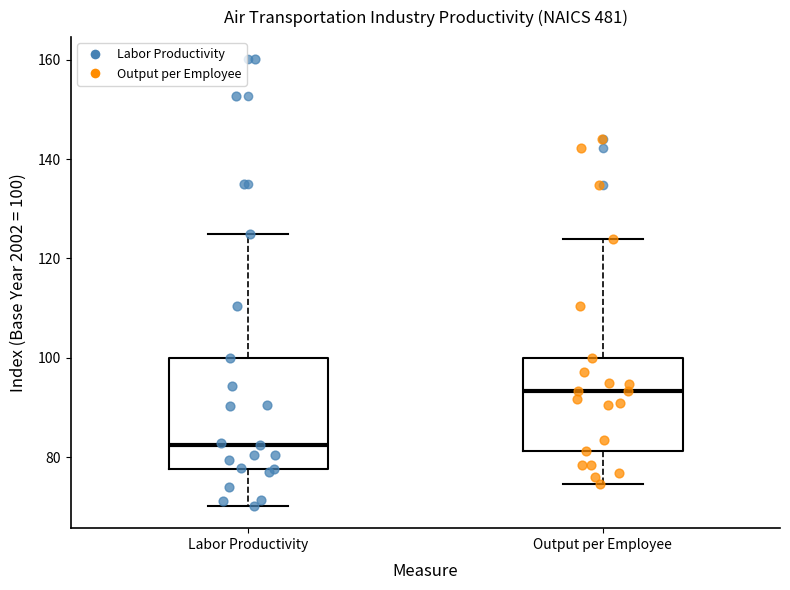

Reading left to right, read every box against the y-axis: the position of its median line, the range the box covers, and the ends of its whiskers. The values are not printed on the chart, so give them approximately, as read against the axis.

Labor Productivity: median 82, box 78 to 100, whiskers 70 to 124
Output per Employee: median 94, box 82 to 100, whiskers 74 to 124